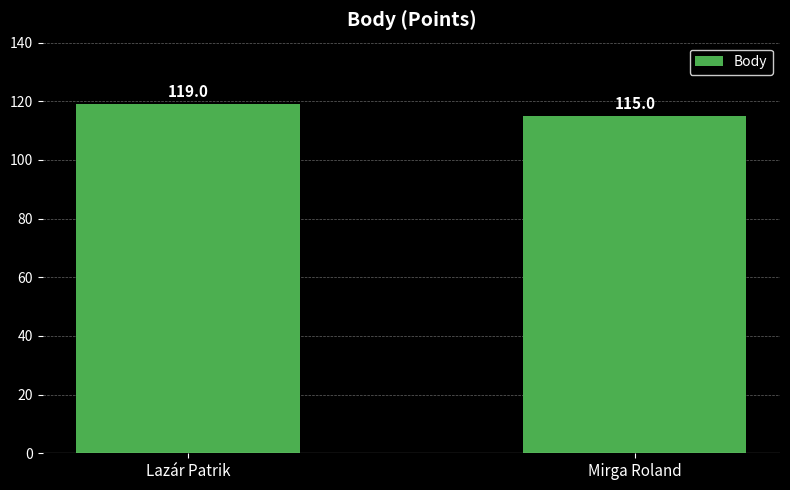

How many distinct data groups are displayed?

1